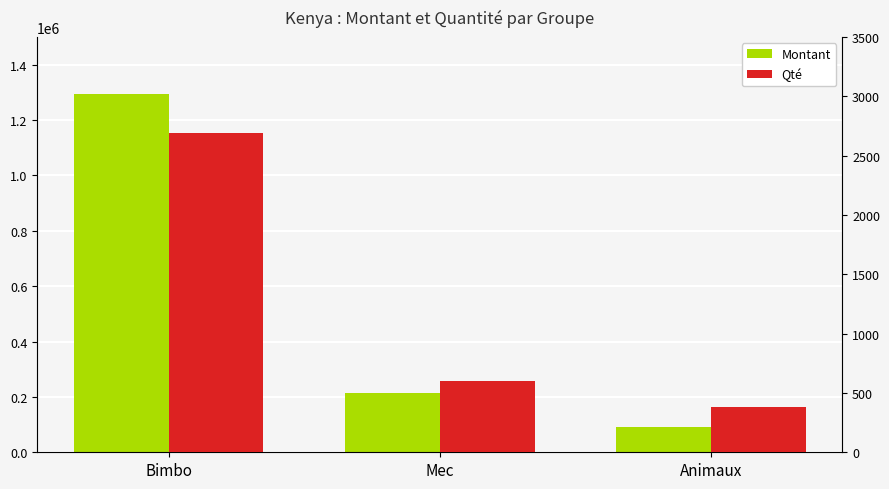

How many series are shown in this chart?

2